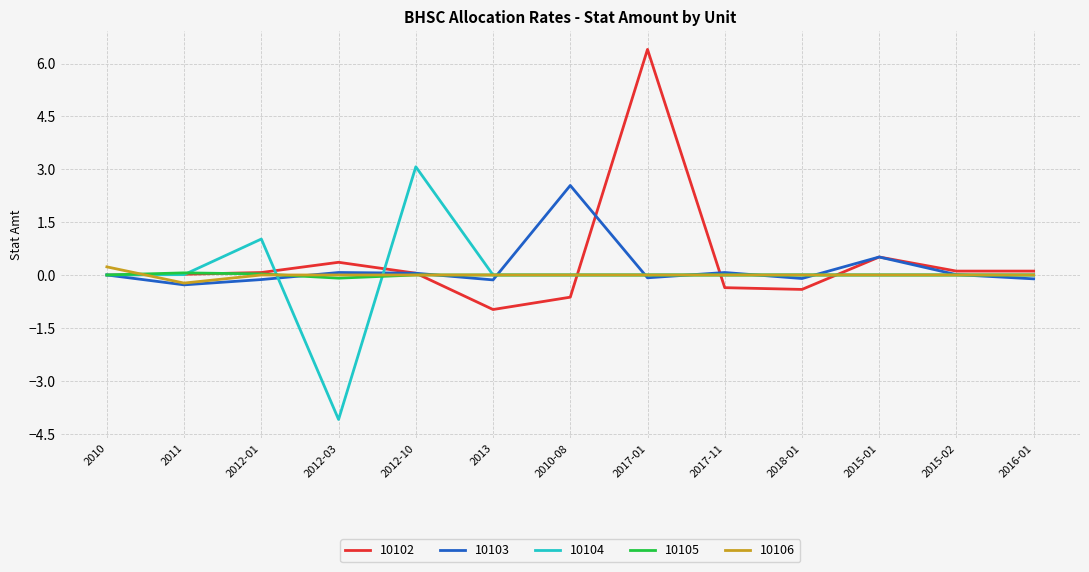

True or false: 10103 and 10102 intersect in this chart.

True